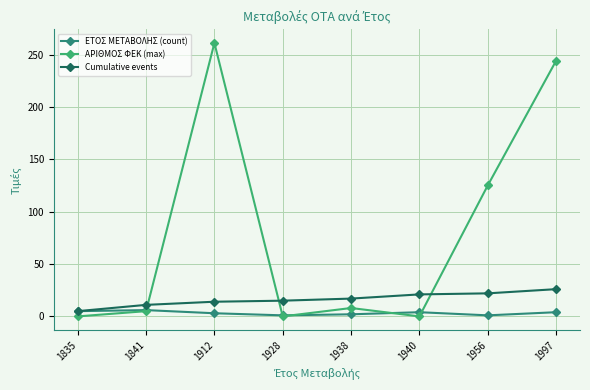

What is the value of the ΕΤΟΣ ΜΕΤΑΒΟΛΗΣ (count) point at the 2nd from the left?

6